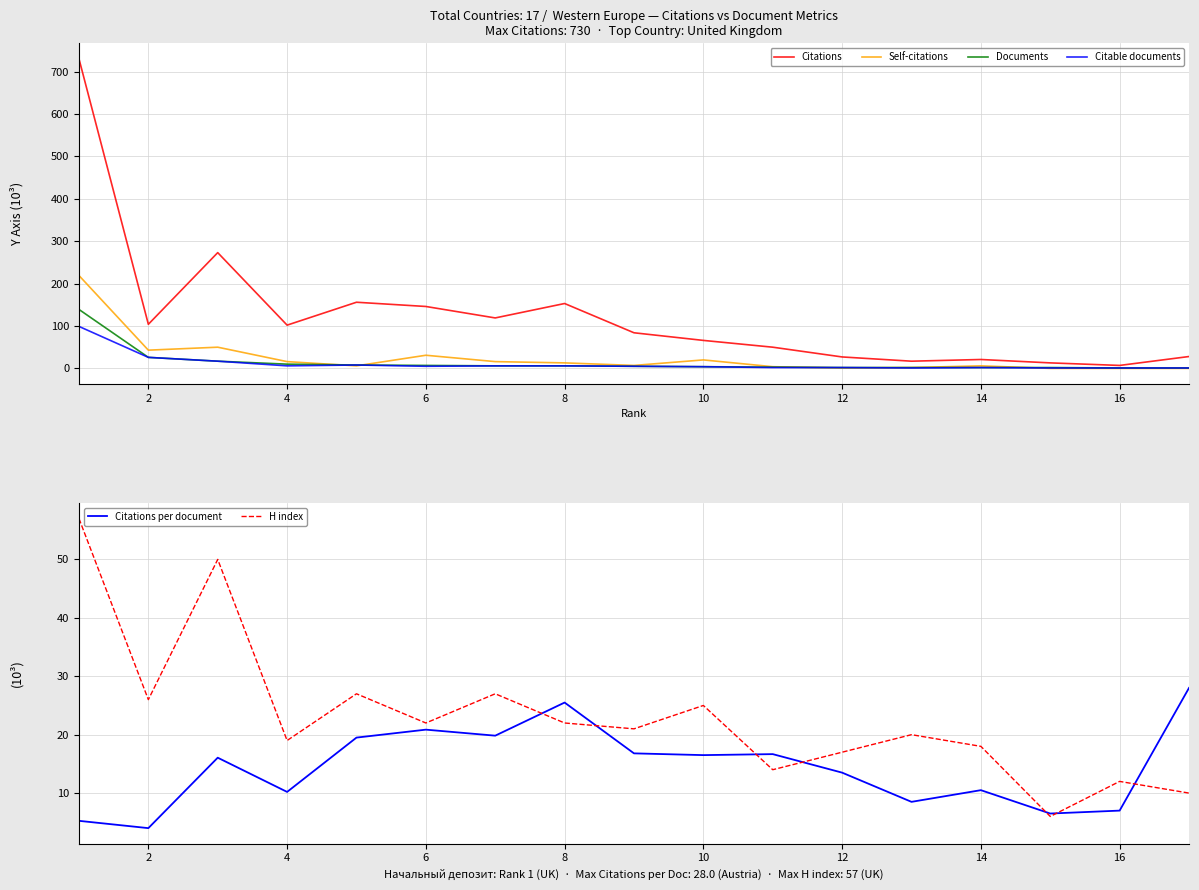

The H index series shows 8.3 at 14. True or false?

False